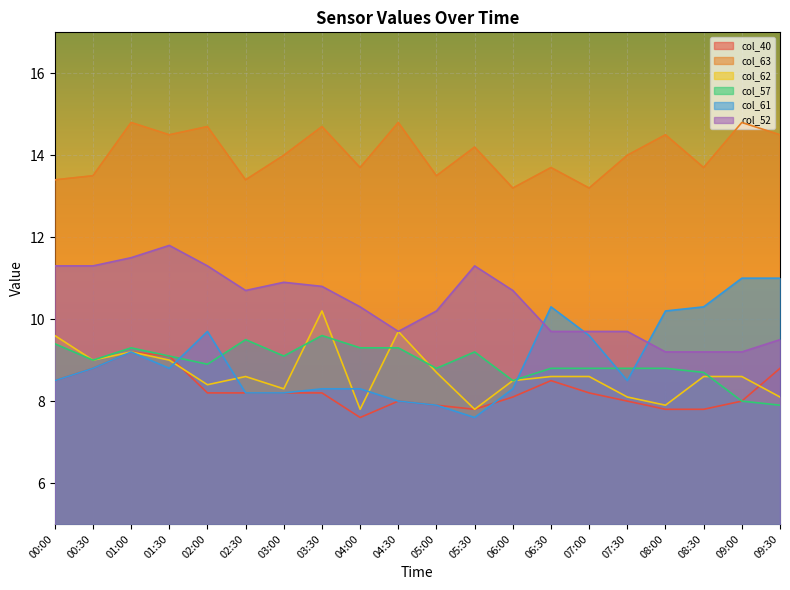

Between 03:00 and 04:00, which series saw the biggest shift?

col_40